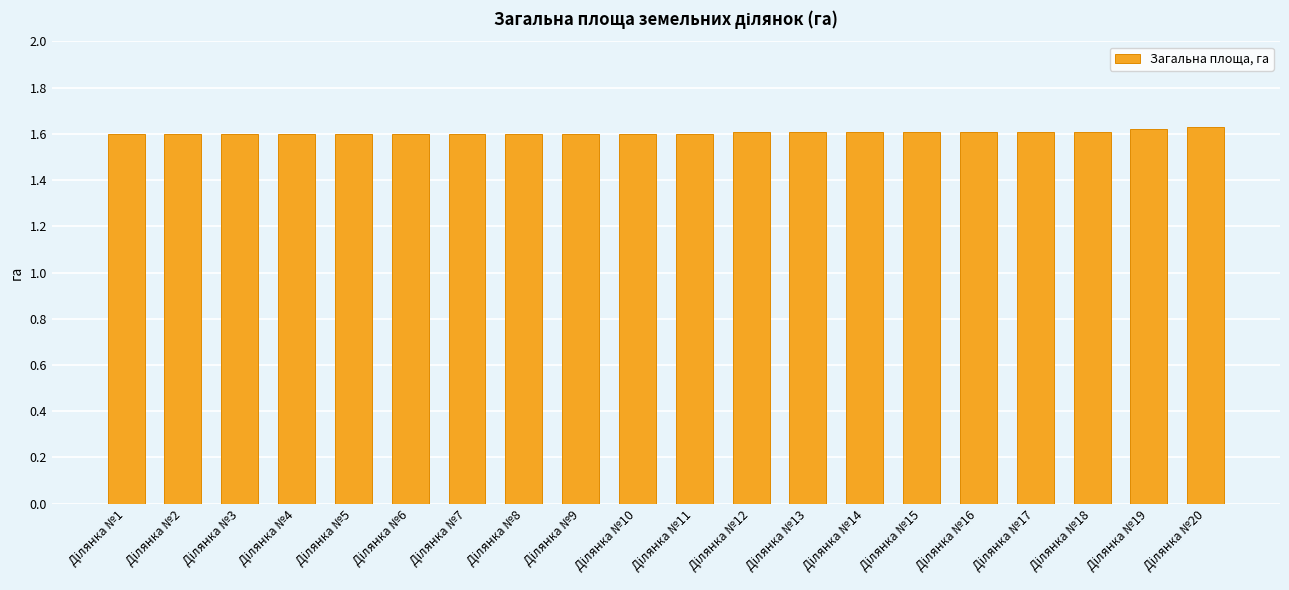

How many values are between 1 and 2?

20